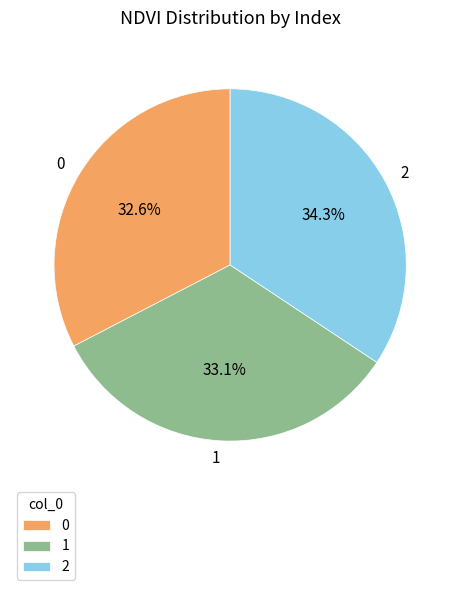

To the nearest percent, what is the combined percentage of 2 and 1?

67%